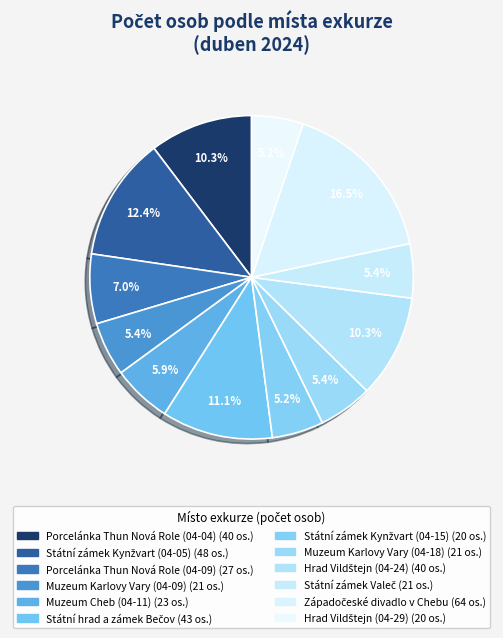

To the nearest percent, what is the combined percentage of Muzeum Cheb (04-11) and Hrad Vildštejn (04-29)?

11%